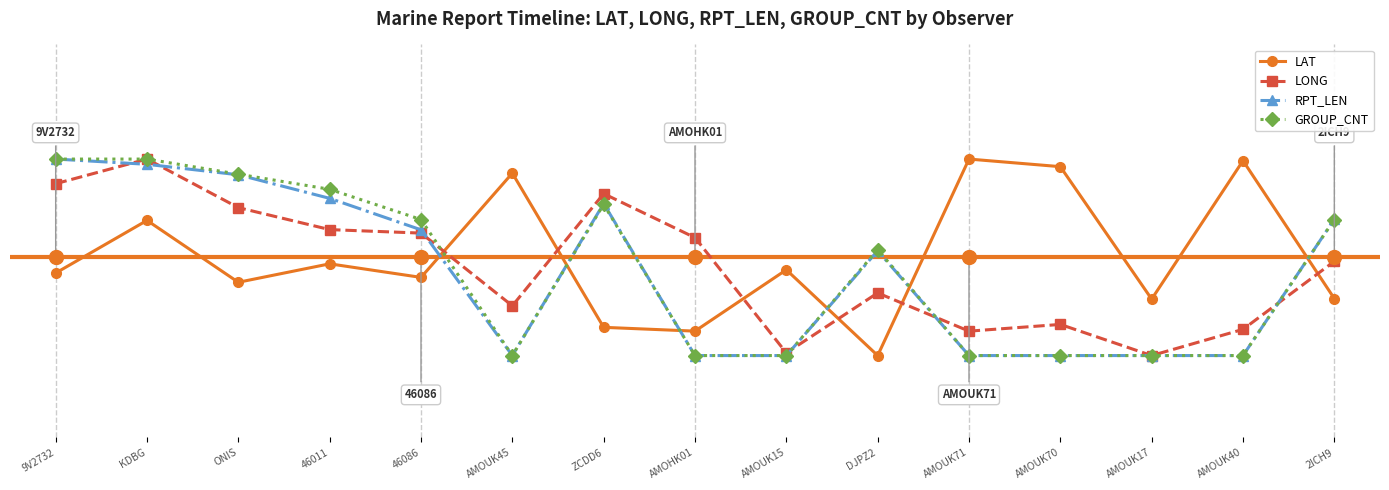

What are all the series names shown in the legend?

LAT, LONG, RPT_LEN, GROUP_CNT